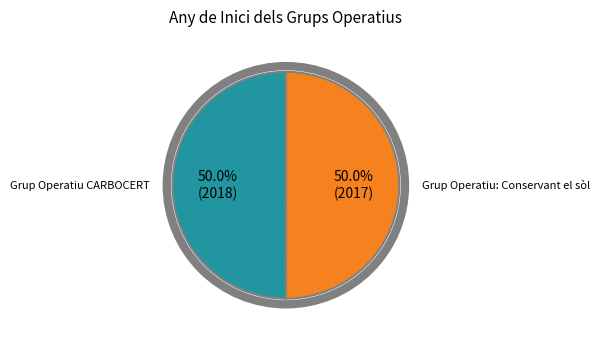

Is it true that Grup Operatiu: Conservant el sòl is 65% of the pie?

False